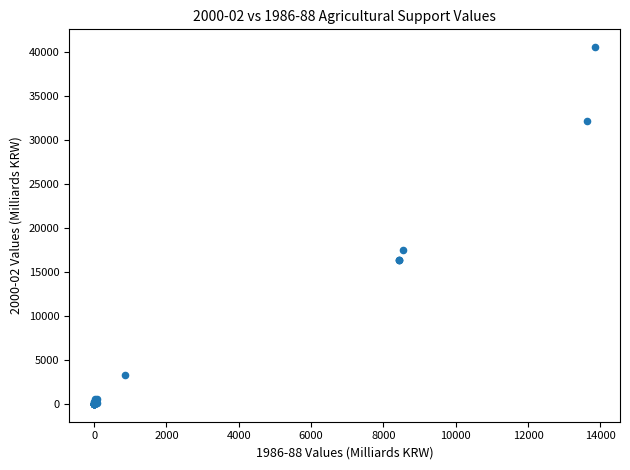

What Y value in the scatter plot is closest to 20295?

17558.4